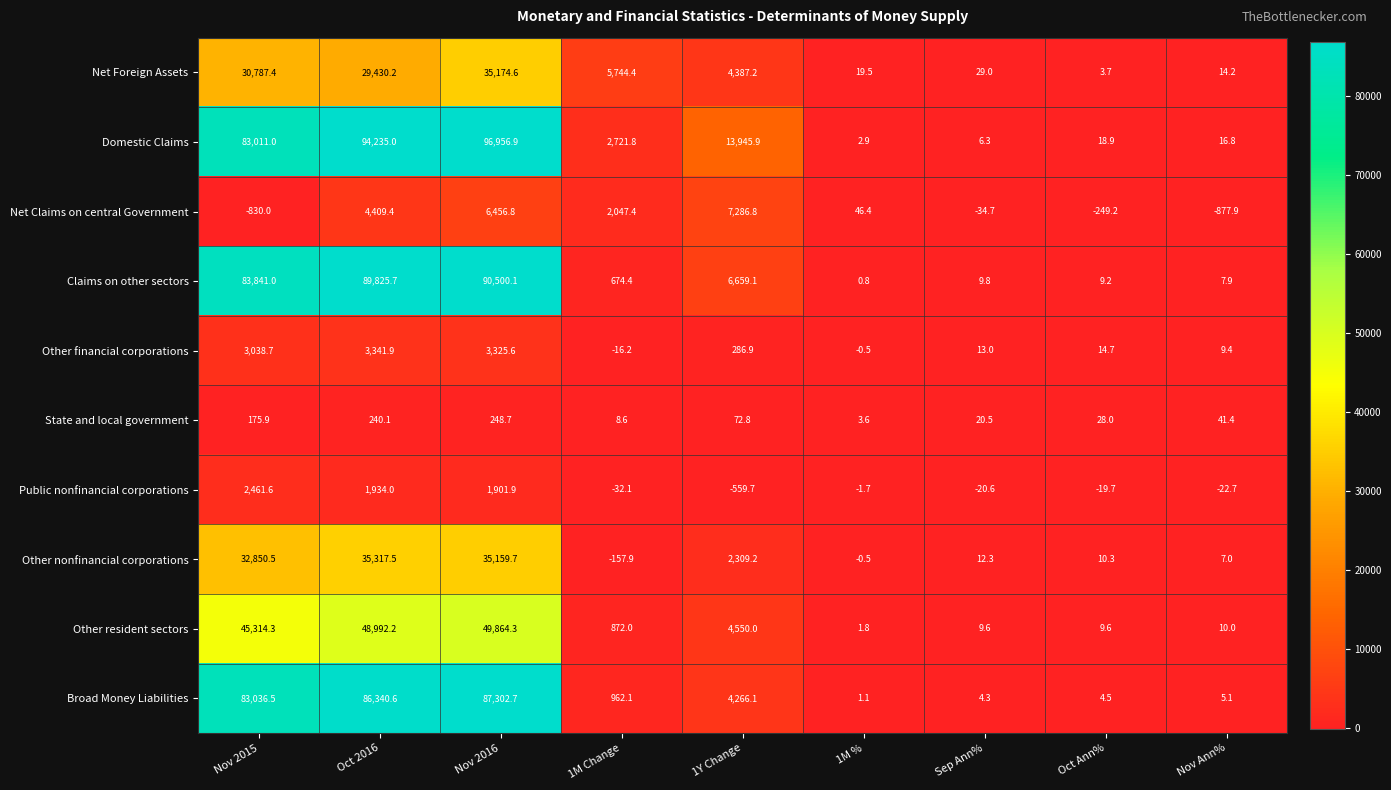

At how many categories does at least one series exceed 28604?

3